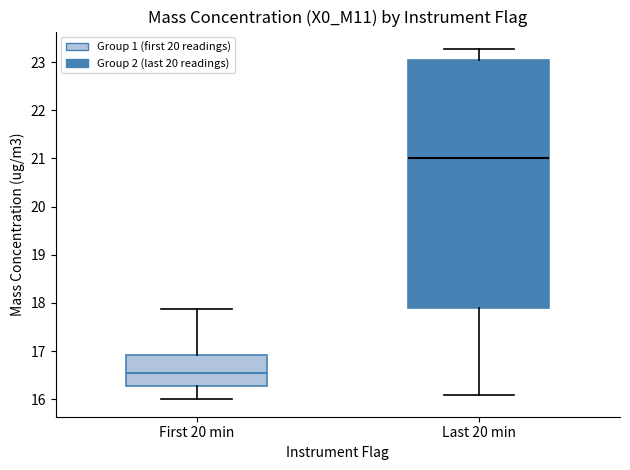

Reading left to right, read every box against the y-axis: the position of its median line, the range the box covers, and the ends of its whiskers. The values are not printed on the chart, so give them approximately, as read against the axis.

First 20 min: median 16.5, box 16.3 to 16.9, whiskers 16.0 to 17.9
Last 20 min: median 21.0, box 17.9 to 23.1, whiskers 16.1 to 23.3